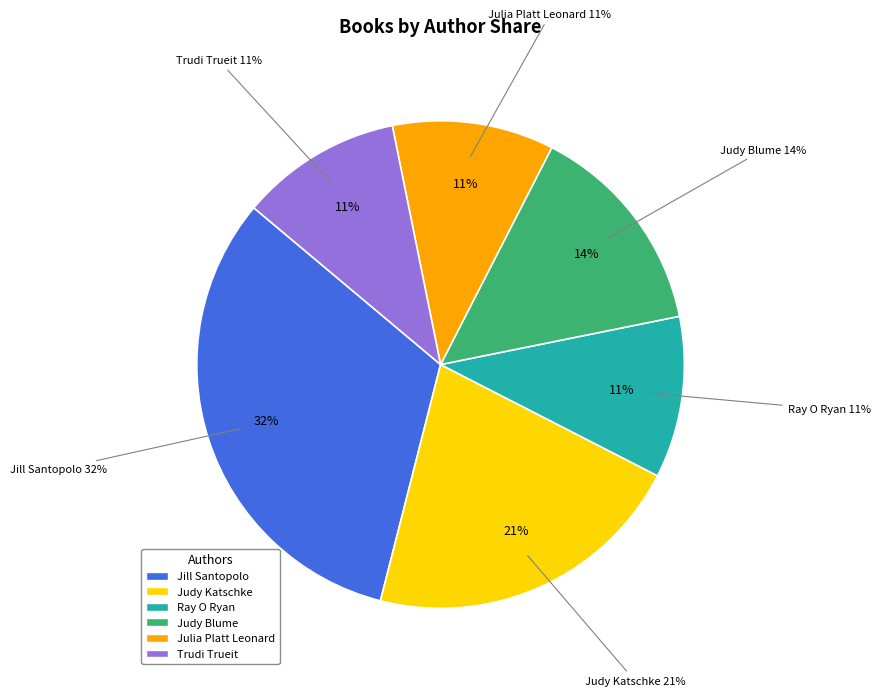

What percentage is NOT represented by Jill Santopolo?

67.9%